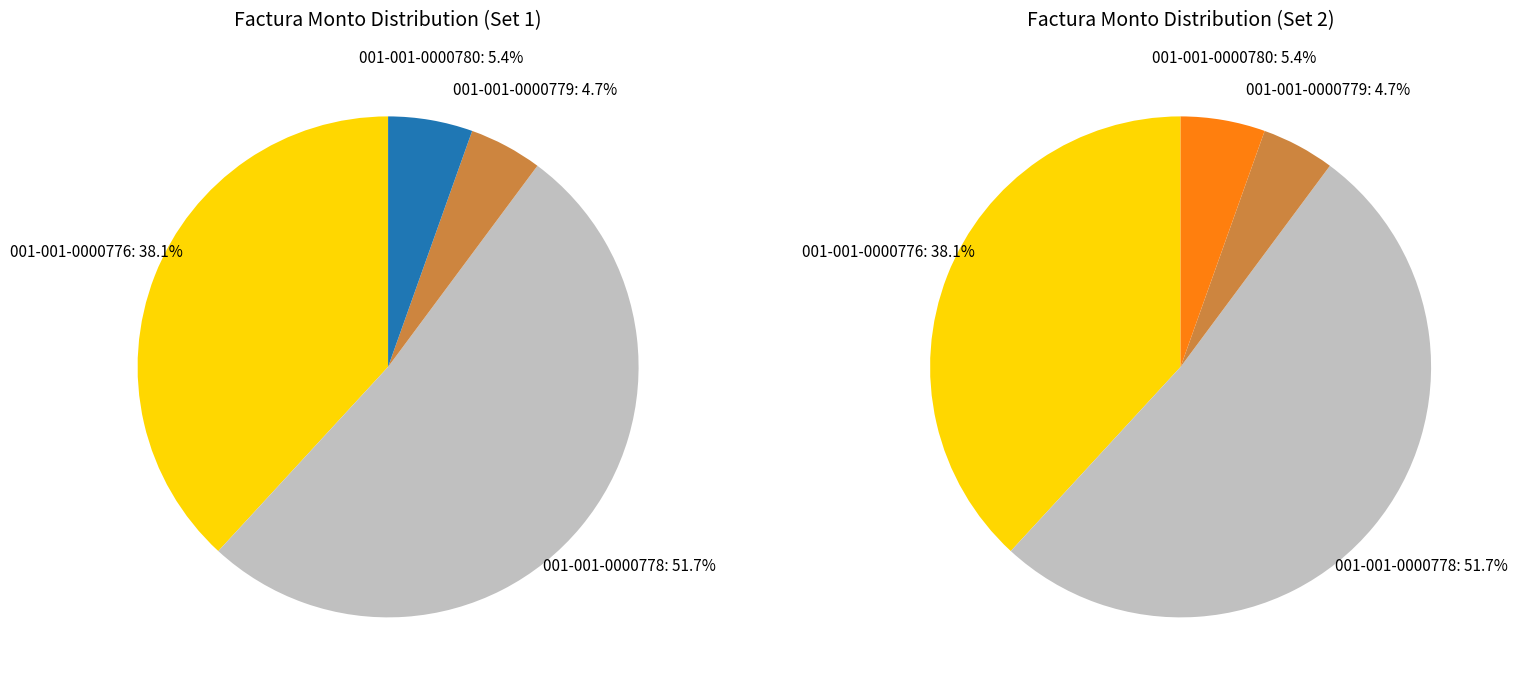

Count the number of slices in the pie.

4